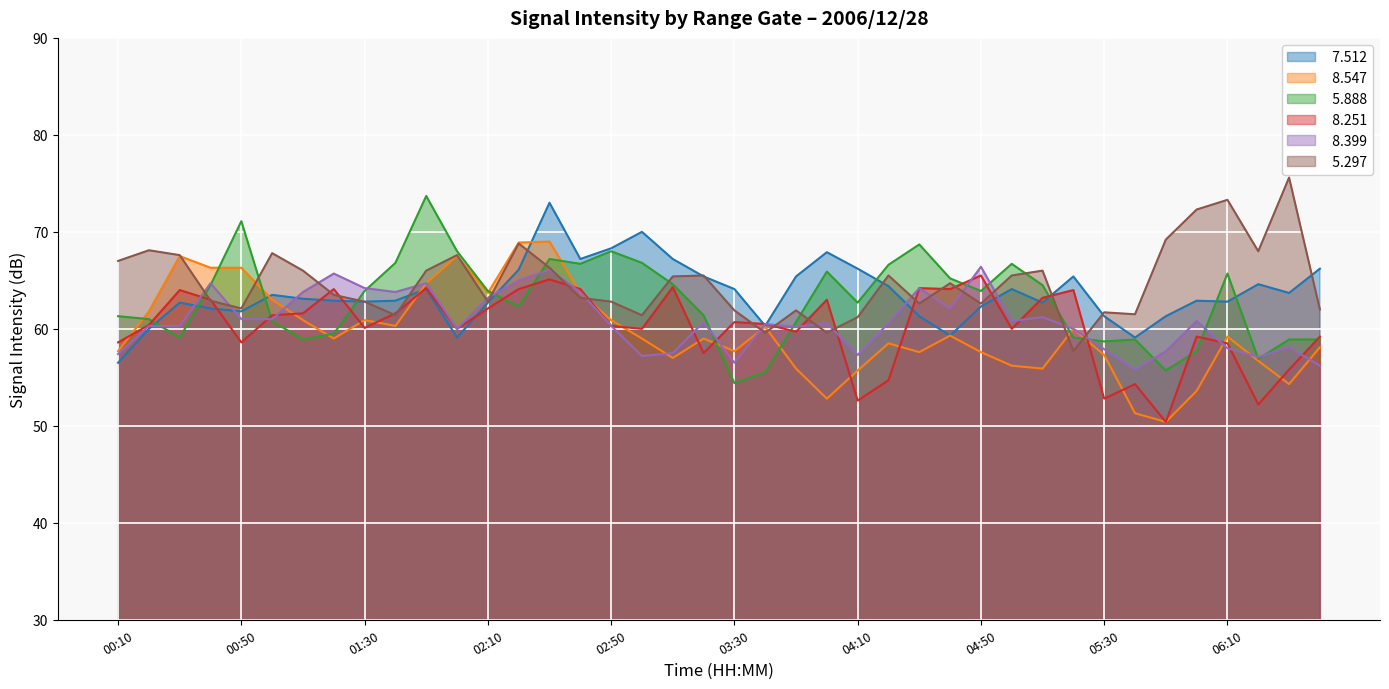

Which series has the largest range (max minus min)?

  5.888